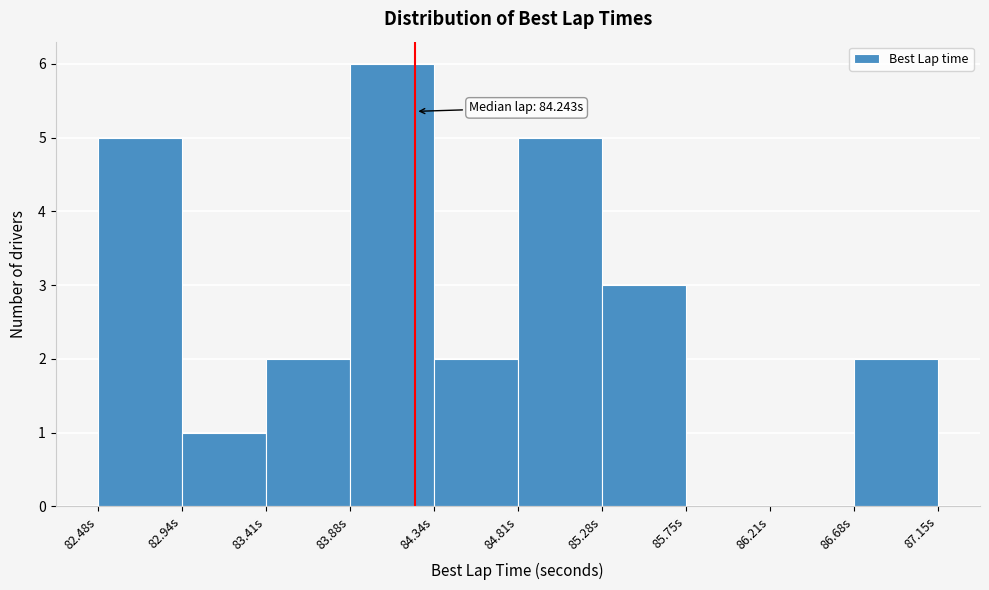

Over which range of the x-axis is the bar tallest?

83.90 to 84.35